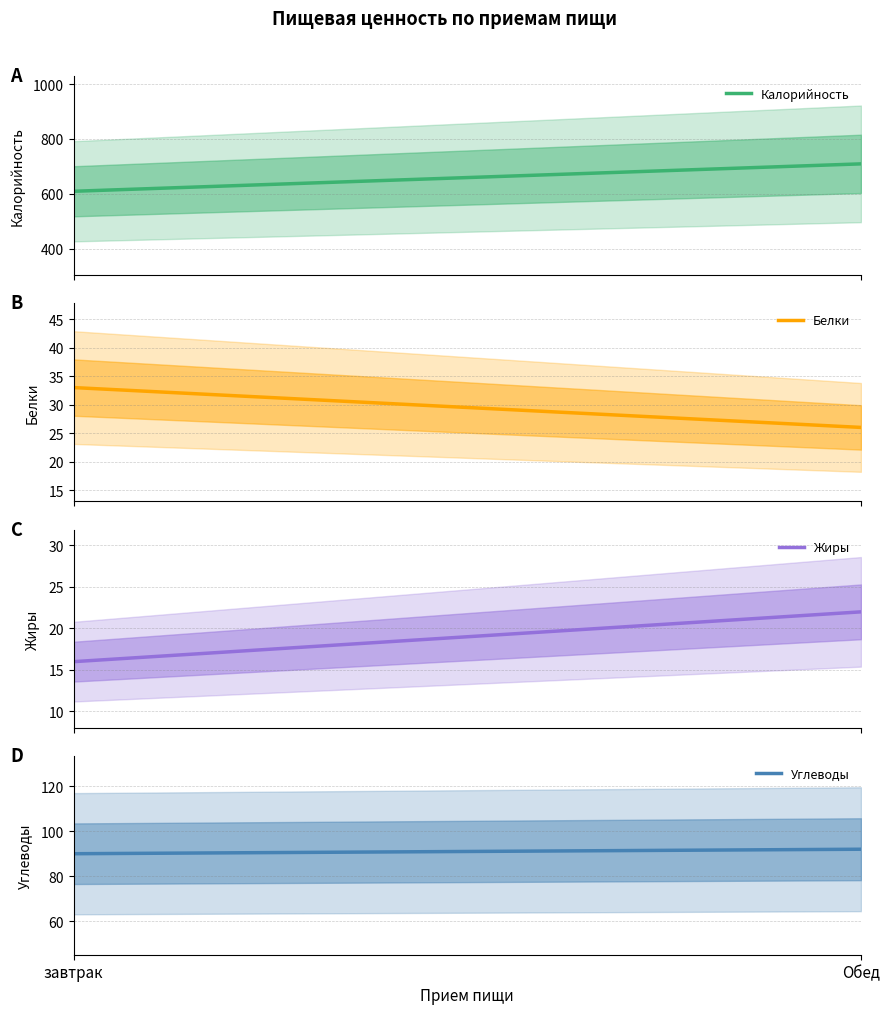

What is the average value of the Калорийность series?

659.0